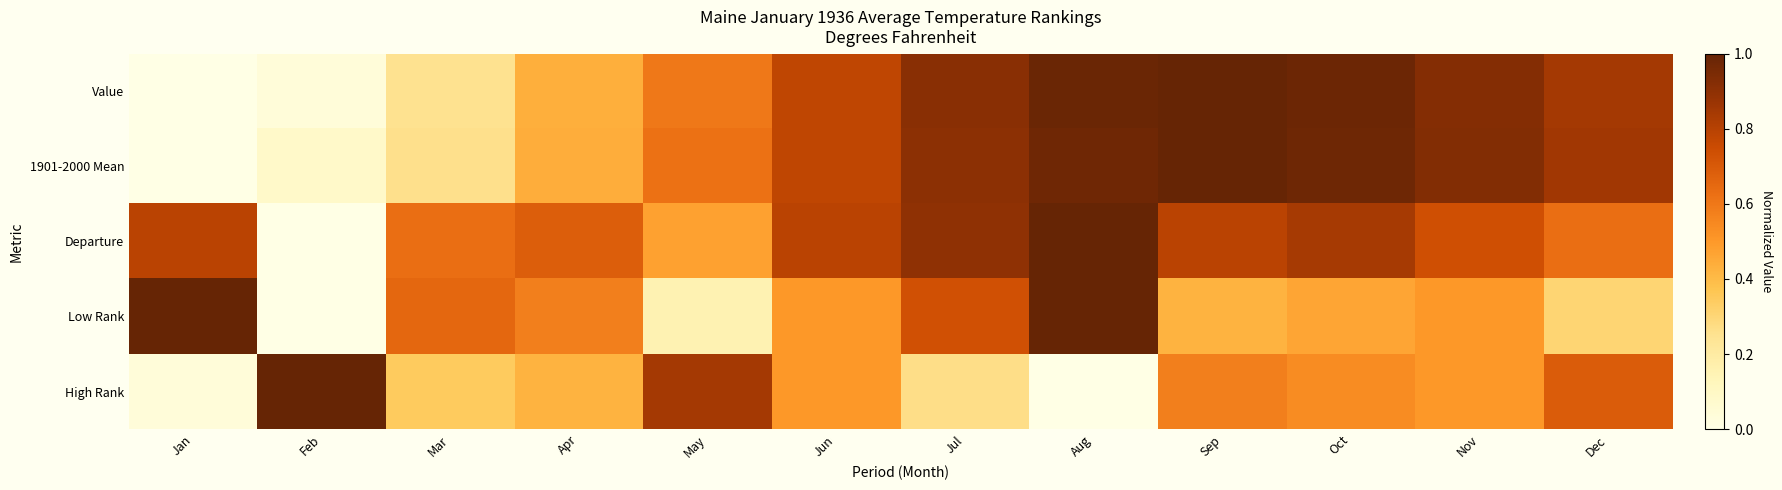

Between Jun and Sep, which series saw the biggest shift?

Value